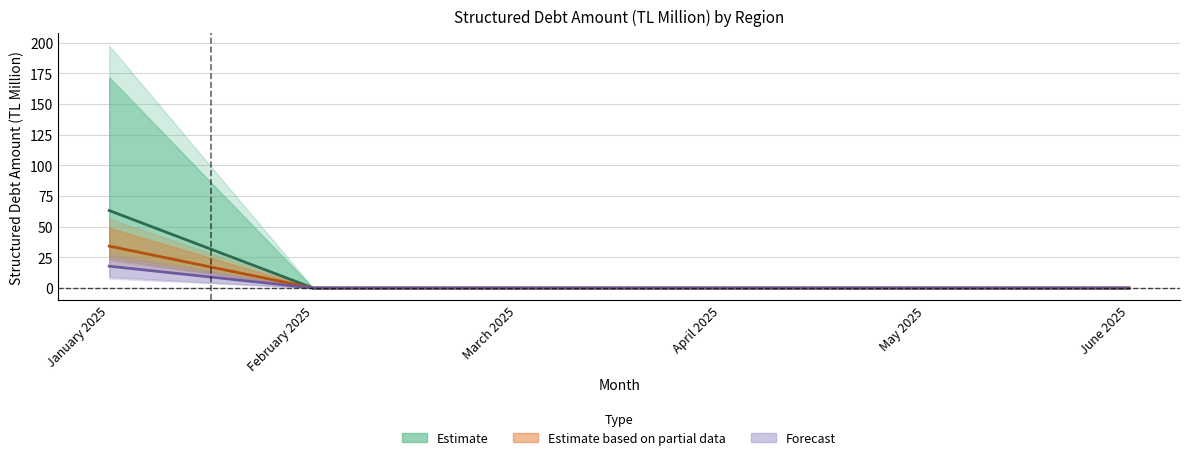

At March 2025, list the series in order from smallest to largest.

Estimate, Estimate based on partial data, Forecast